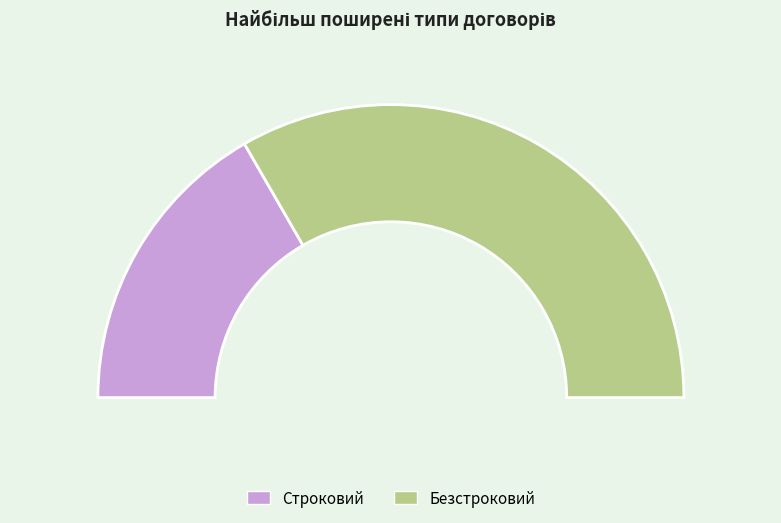

Which has a higher value, Строковий or Безстроковий?

Безстроковий